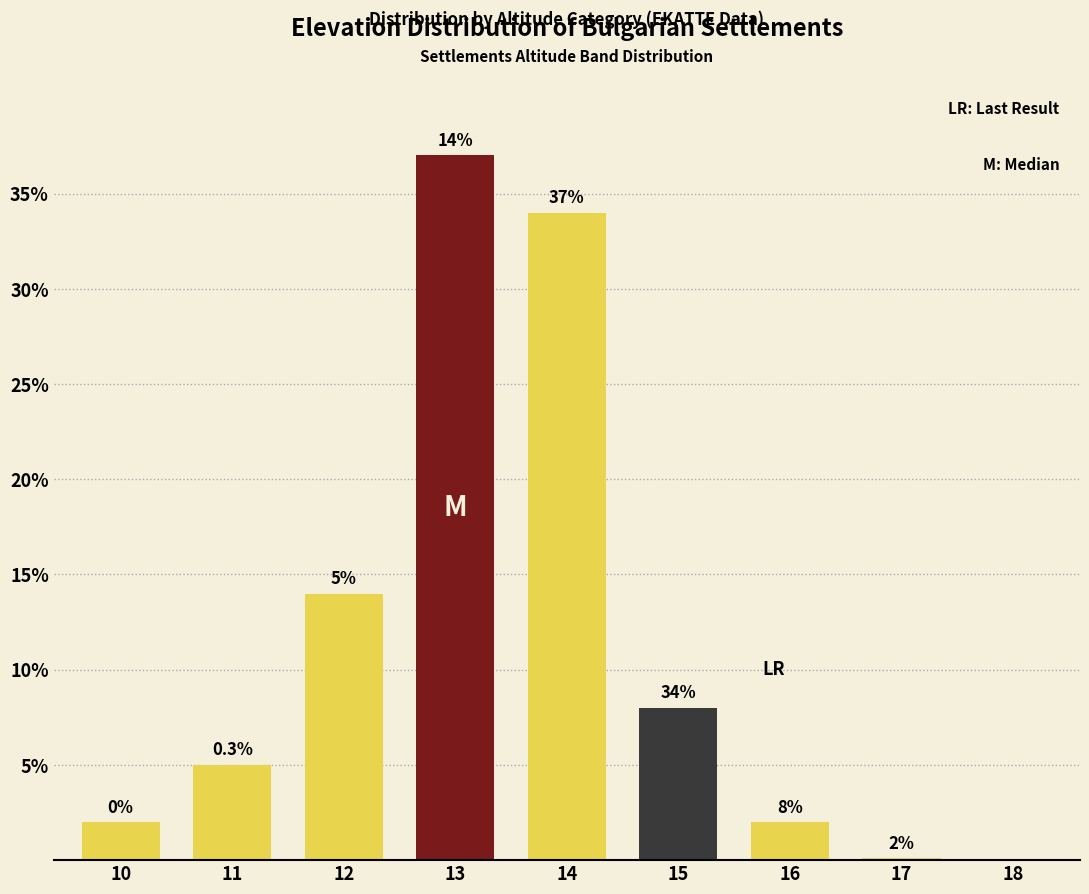

Reading left to right, extract all data points from this chart.

10=2.0	11=5.0	12=14.0	13=37.0	14=34.0	15=8.0	16=2.0	17=0.1	18=0.0